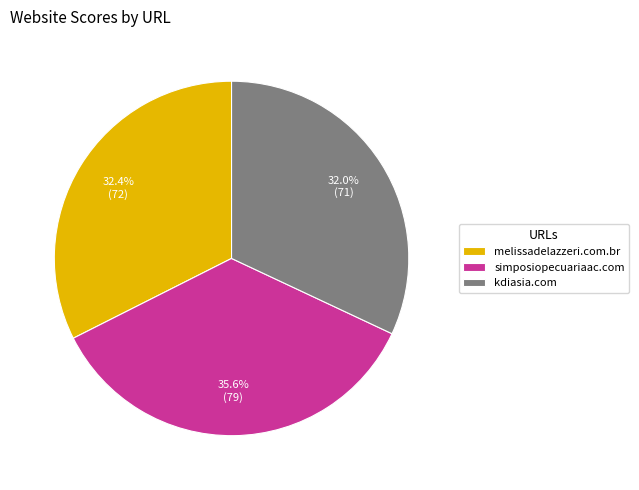

Combined, do melissadelazzeri.com.br and simposiopecuariaac.com account for over 50%?

Yes